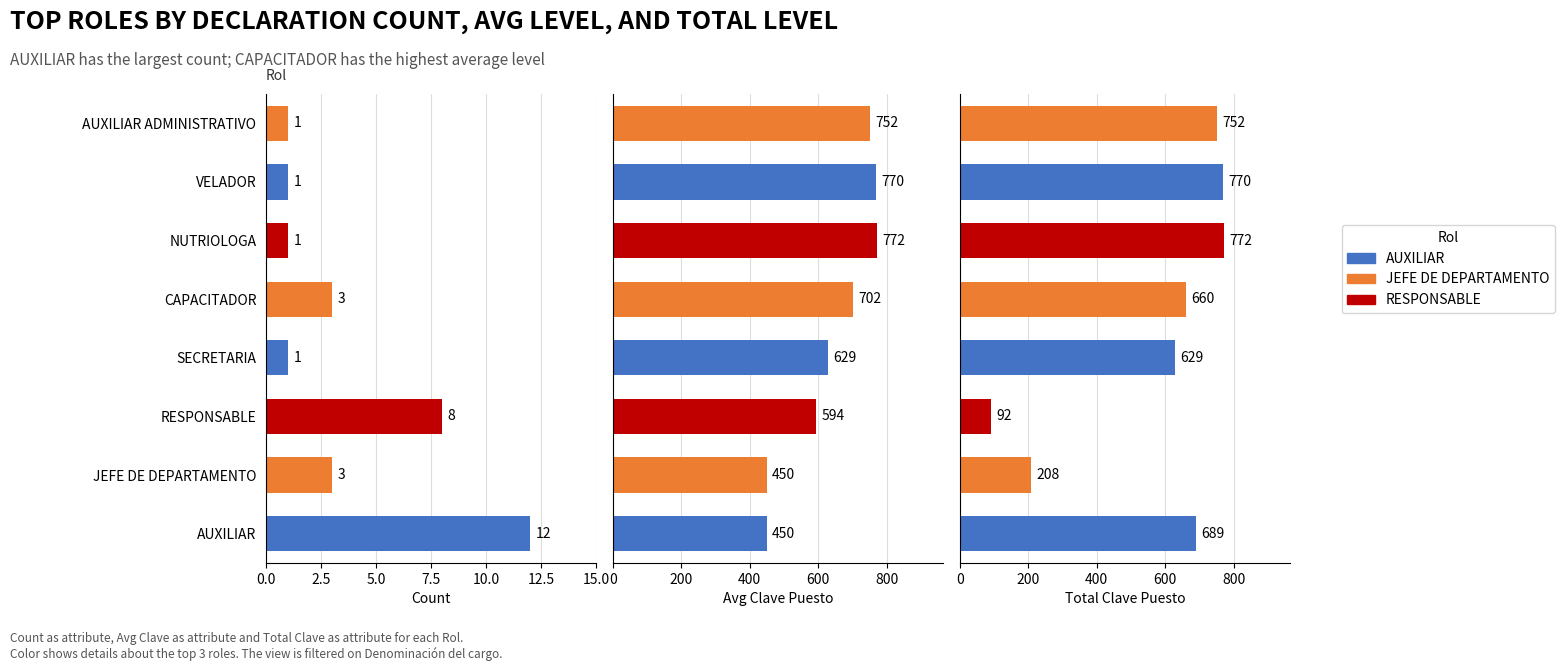

At SECRETARIA, list the series in order from largest to smallest.

Avg Clave Puesto, Total Clave Puesto, Count